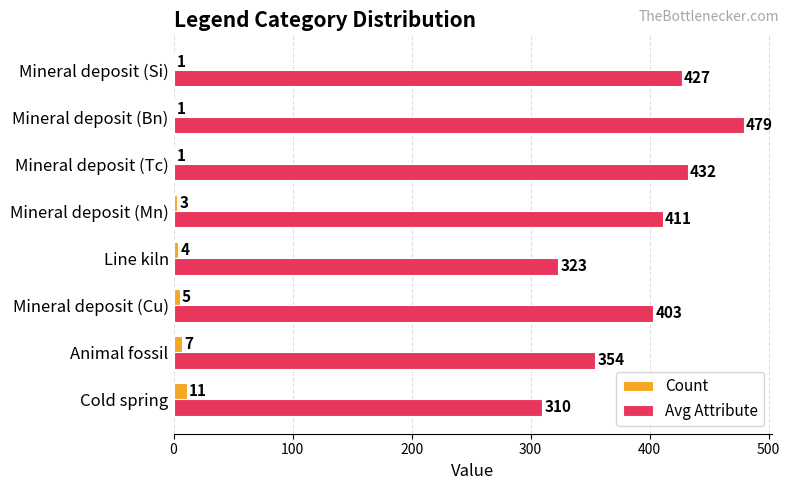

Which series has the largest total across all categories?

Avg Attribute